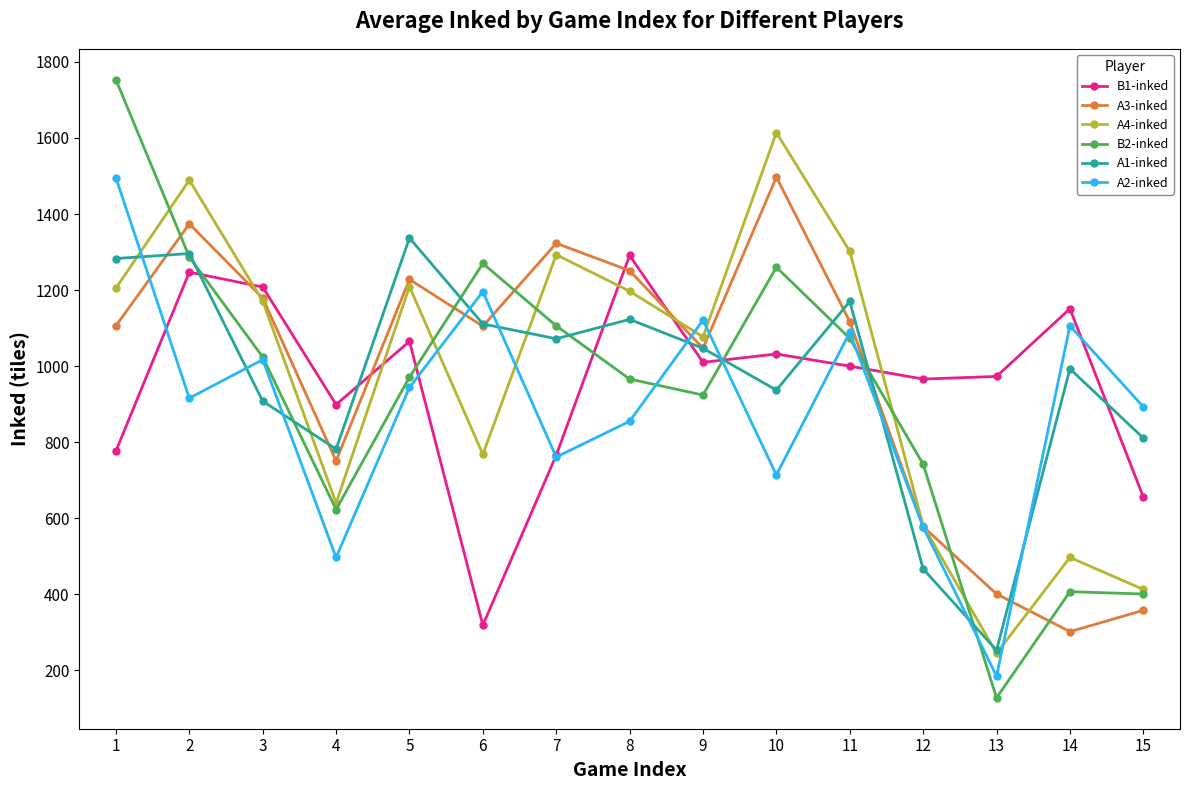

True or false: A1-inked and B1-inked cross at least once.

True